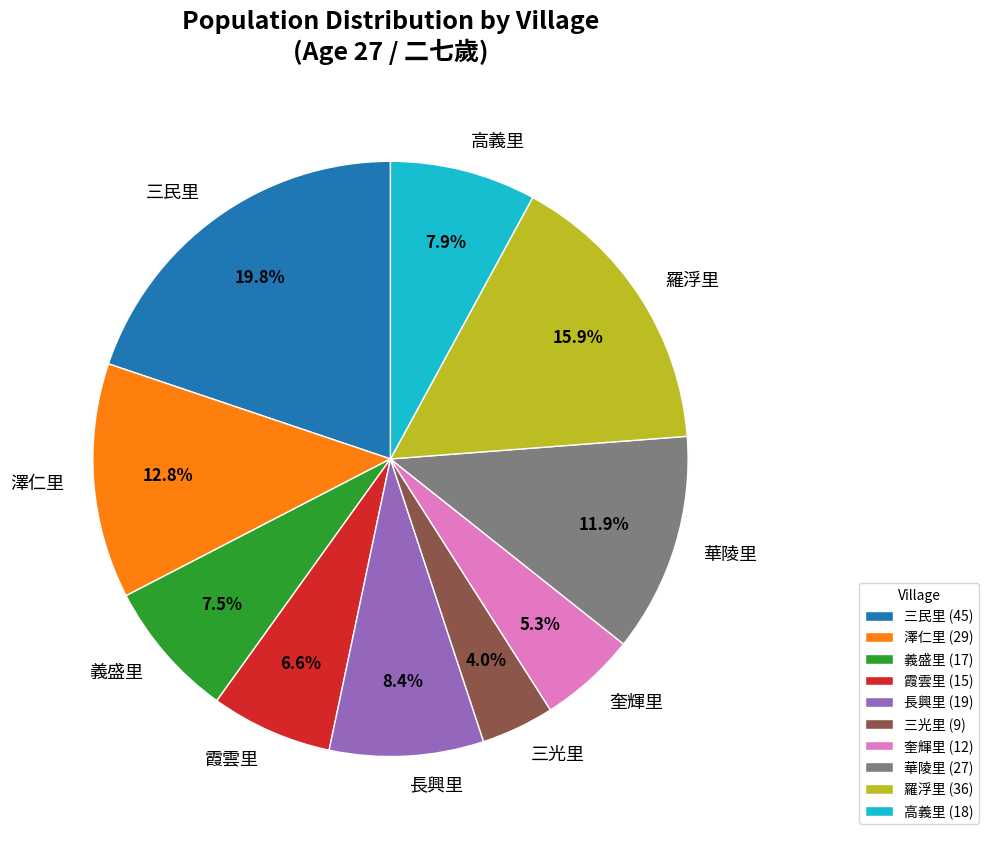

To the nearest percent, what portion does 長興里 represent?

8%